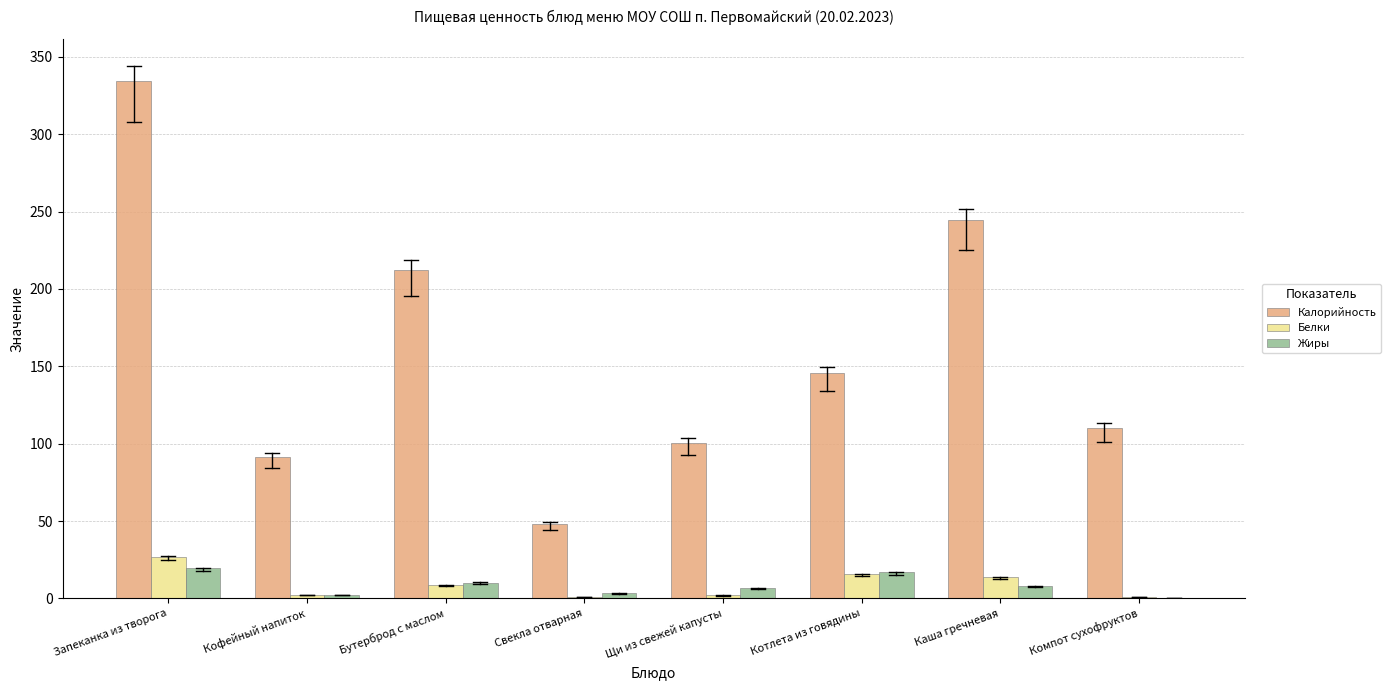

Does the chart contain stacked bars?

No